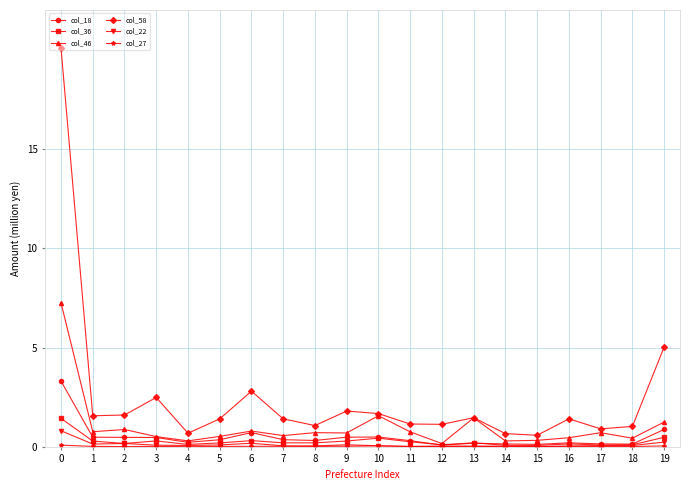

True or false: col_58 has more than 2 points higher than both neighbors.

True